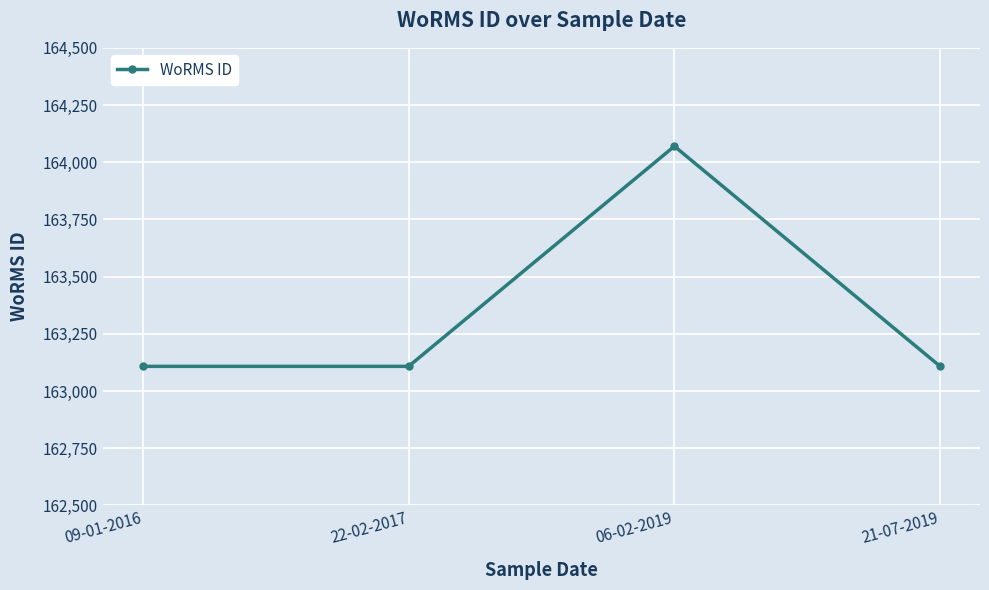

What is the ratio of the value at 09-01-2016 to the value at 22-02-2017?

1.0